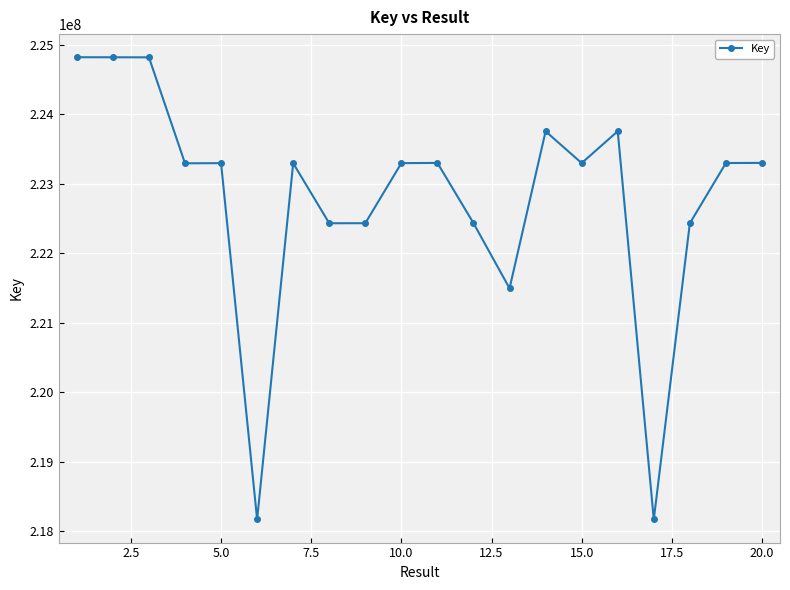

What is the difference between the second highest and minimum values?

6650555